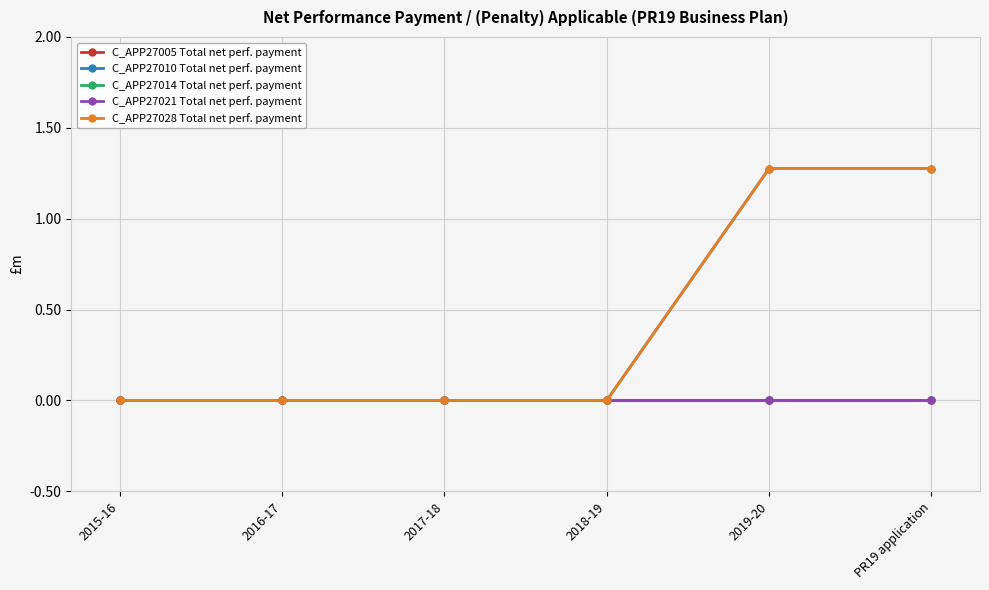

True or false: C_APP27010 Total net perf. payment has a value of 0.0 at 2017-18.

True